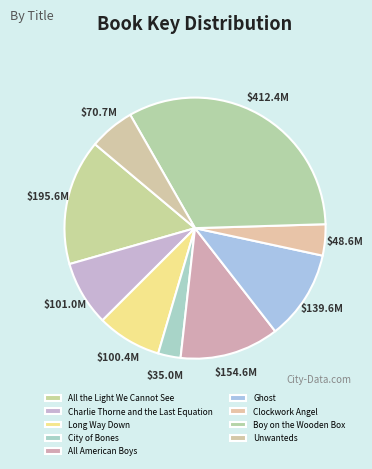

Rank the categories by value from highest to lowest.

Boy on the Wooden Box, All the Light We Cannot See, All American Boys, Ghost, Charlie Thorne and the Last Equation, Long Way Down, Unwanteds, Clockwork Angel, City of Bones